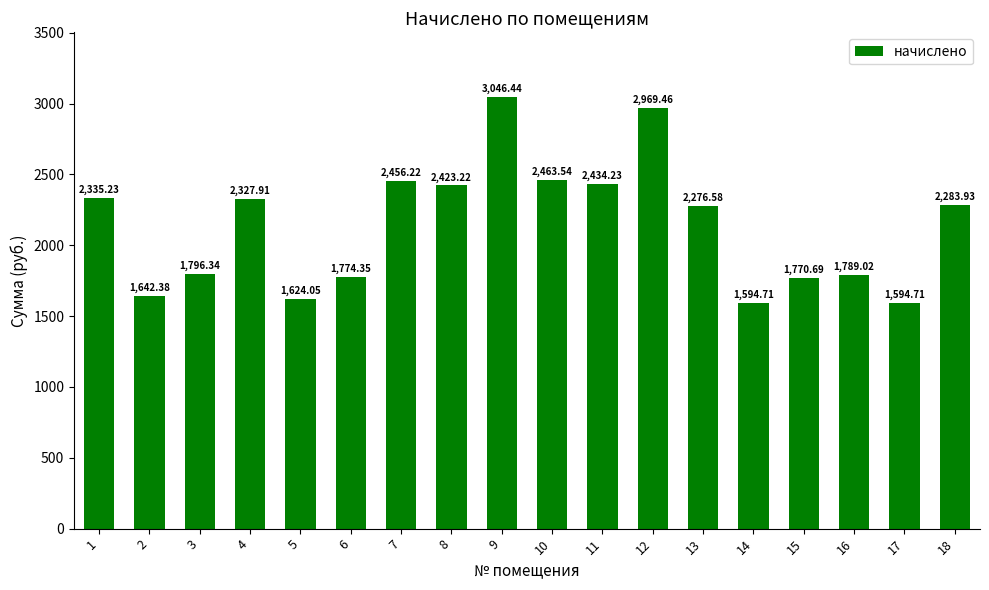

How many categories are shown in the chart?

18